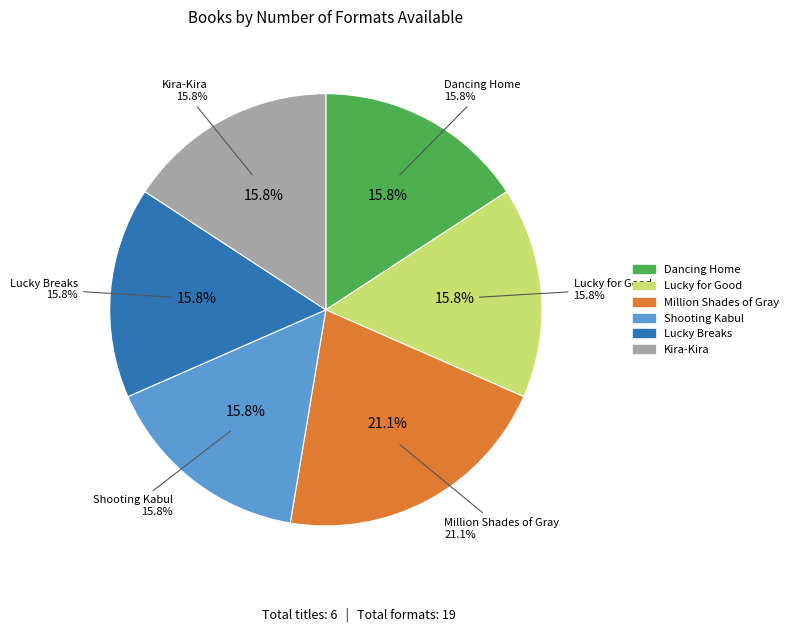

To the nearest percent, what percentage of the pie is Shooting Kabul?

16%